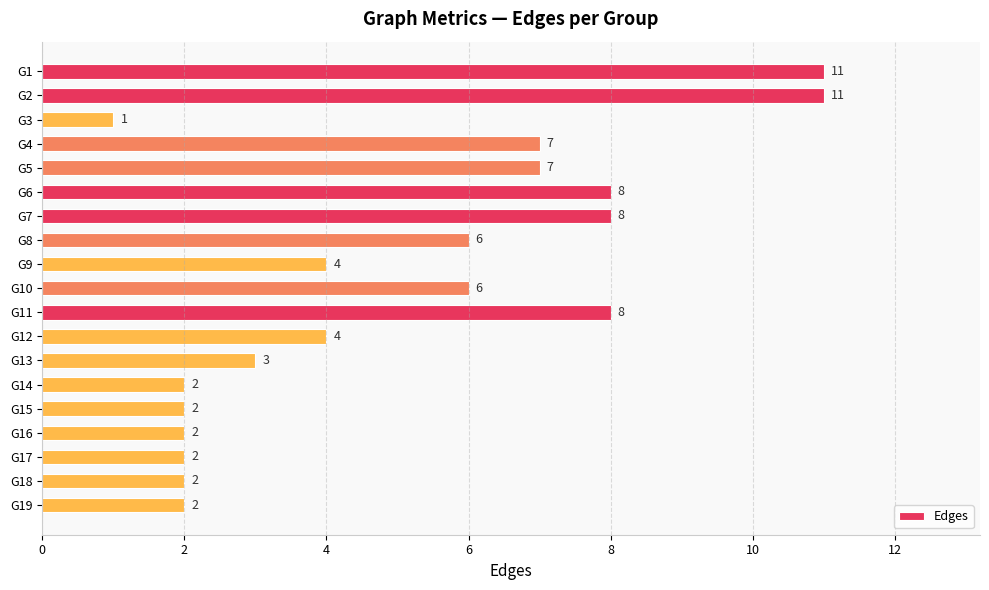

Is it true that the value at G15 is 1?

False